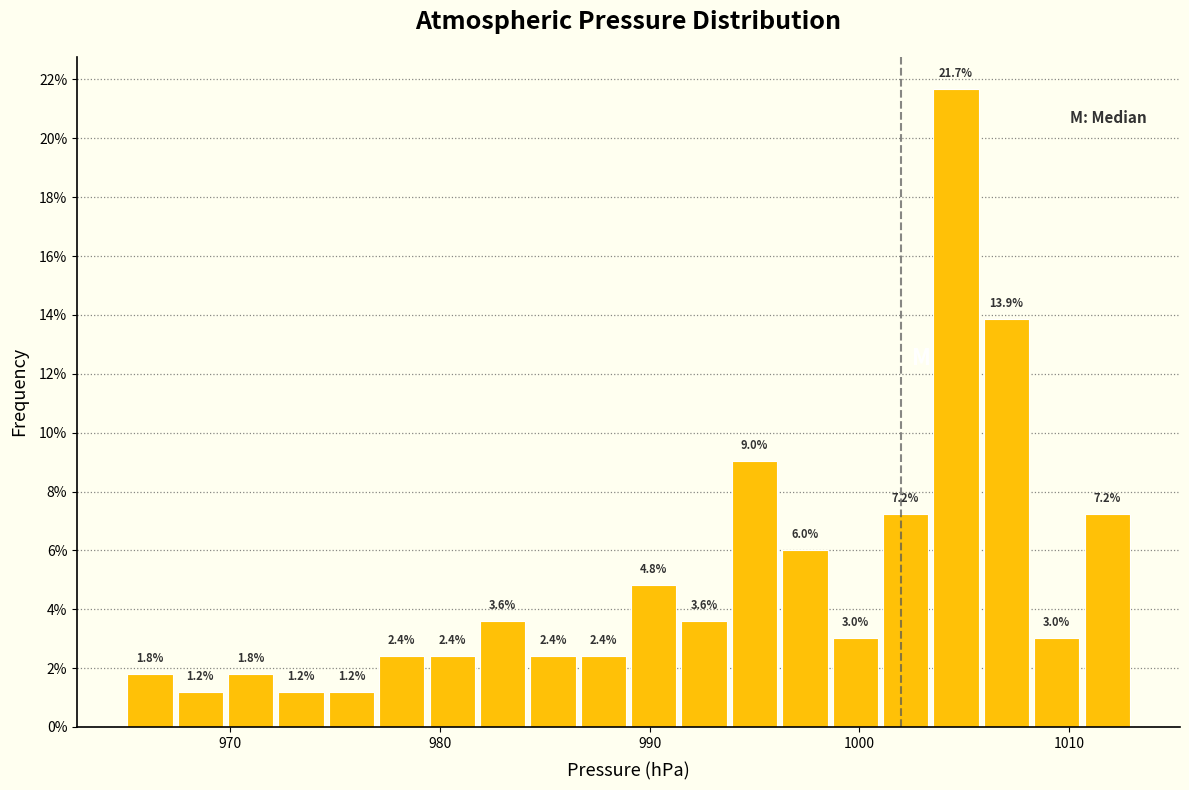

Around what value on the x-axis is the tallest bar? Give the approximate position of its centre, as read against the axis.

1005